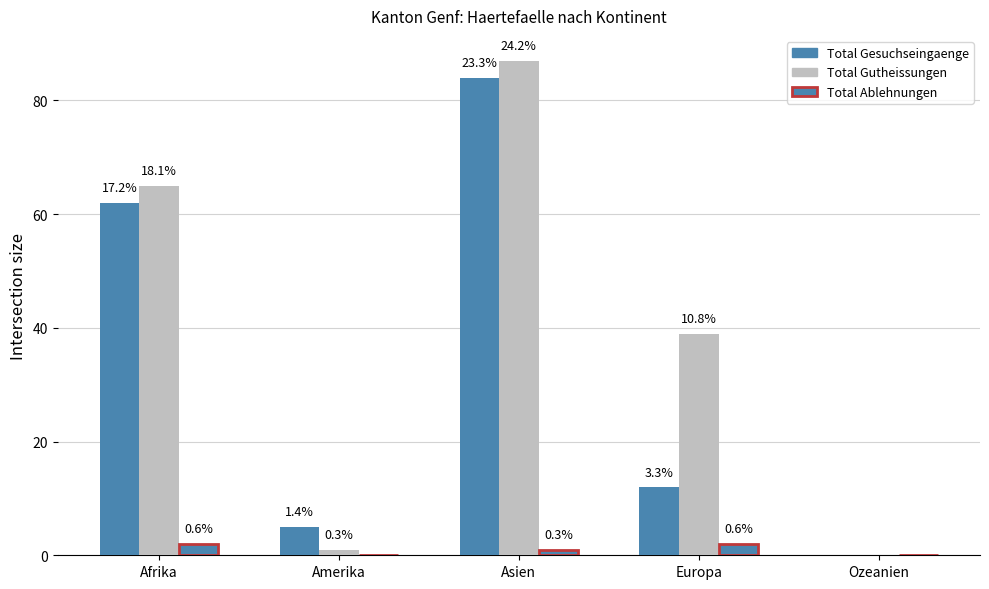

Are the bars horizontal?

No